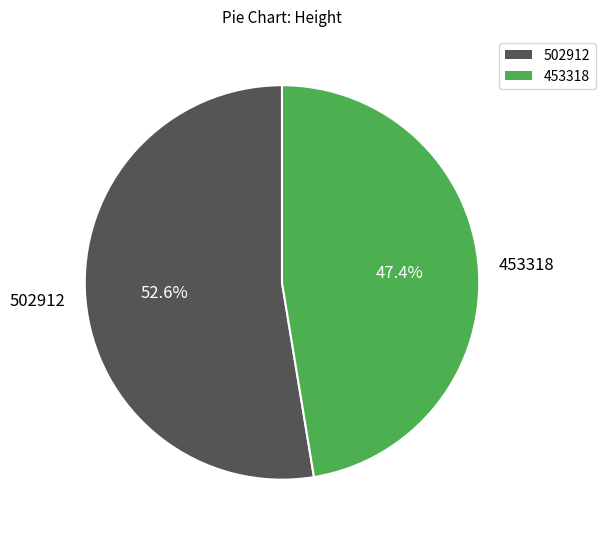

Which slice represents more than half of the pie?

502912